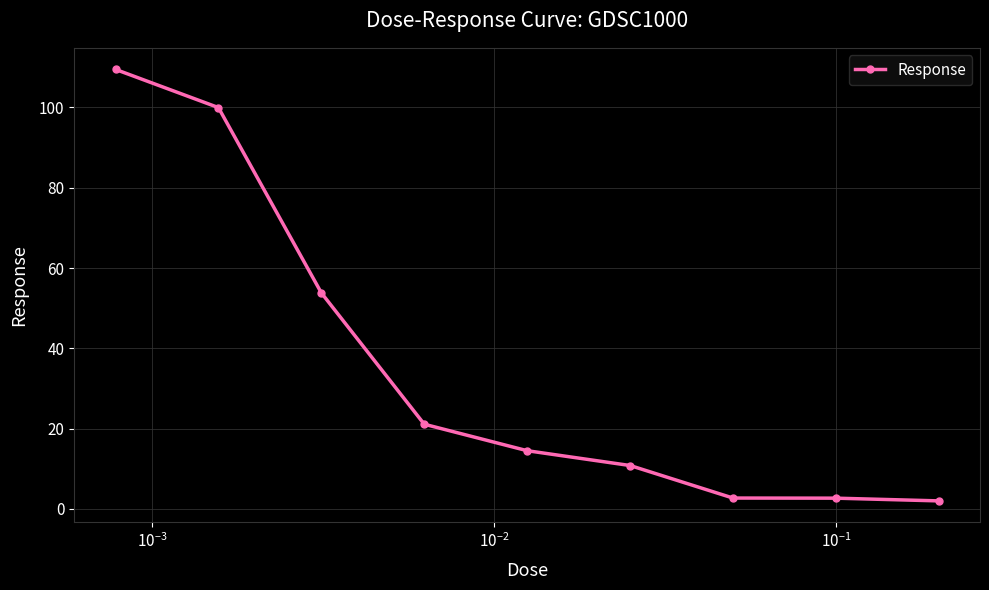

What is the greatest value displayed?

109.5